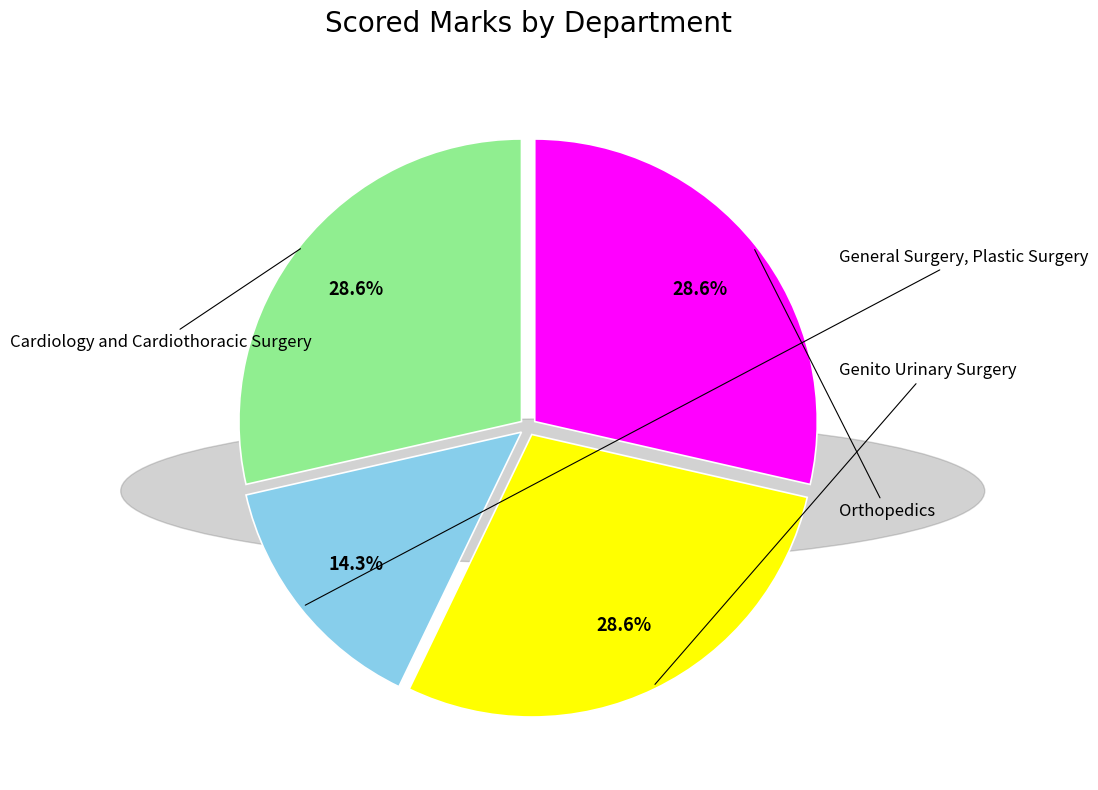

Count the number of slices in the pie.

4